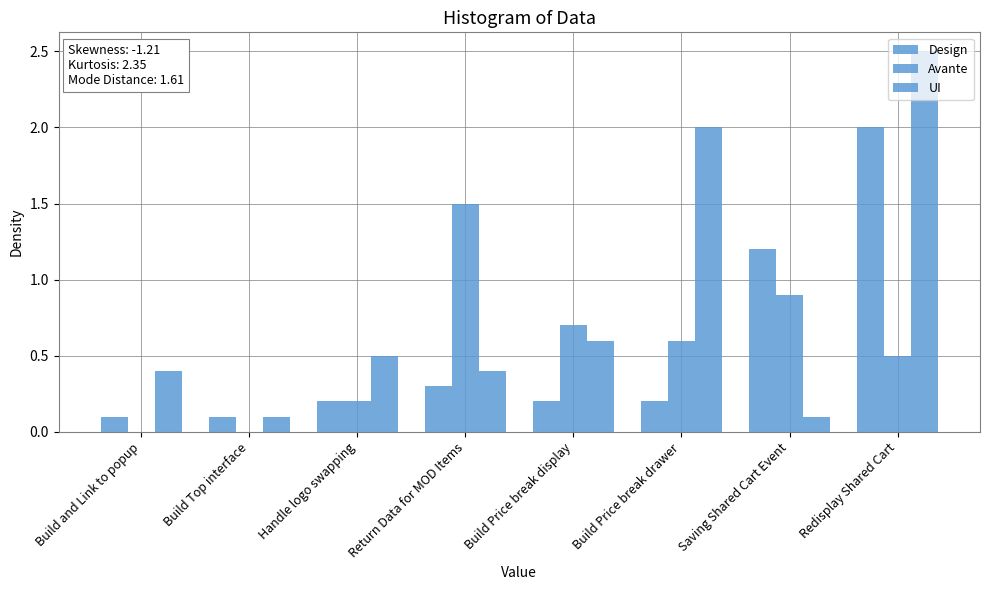

Is the value of Avante at Build and Link to popup greater than the value of Design at Build Price break drawer?

No